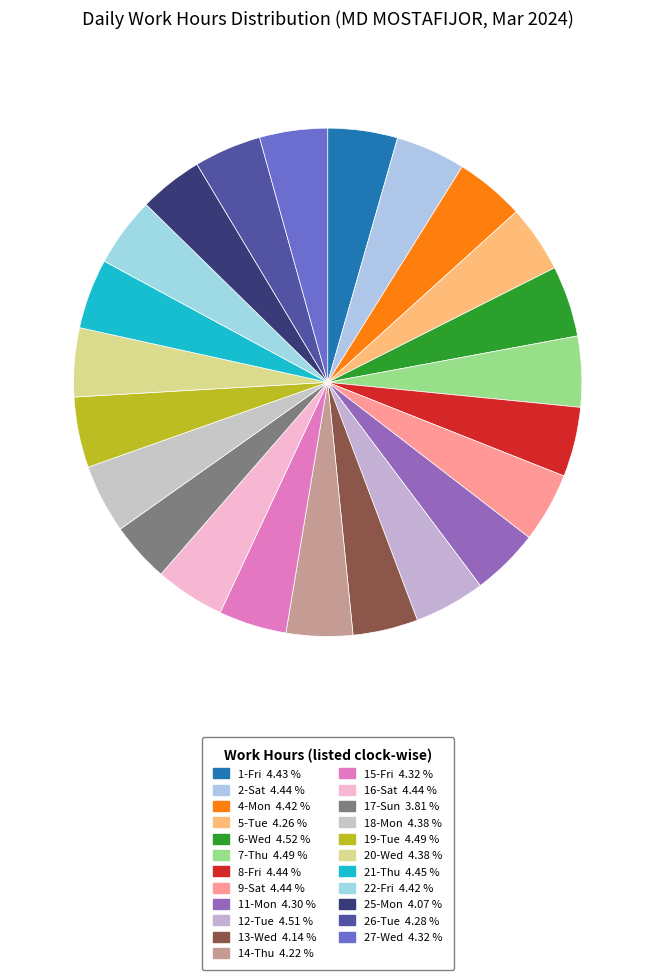

How many slices are in this pie chart?

23